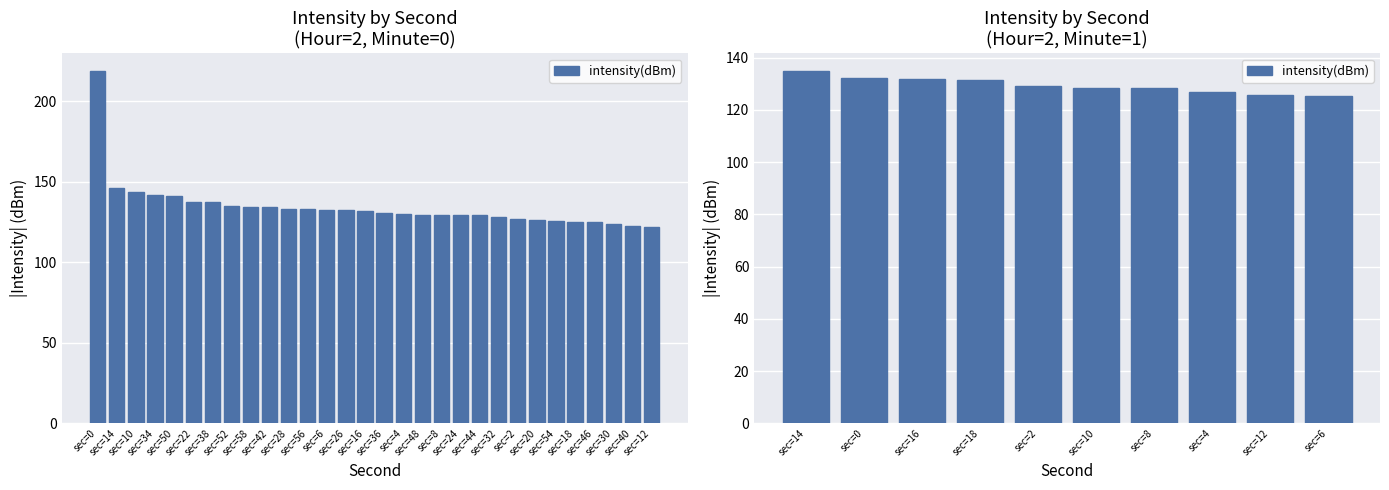

What is the label of the 4th bar from the left?

sec=18